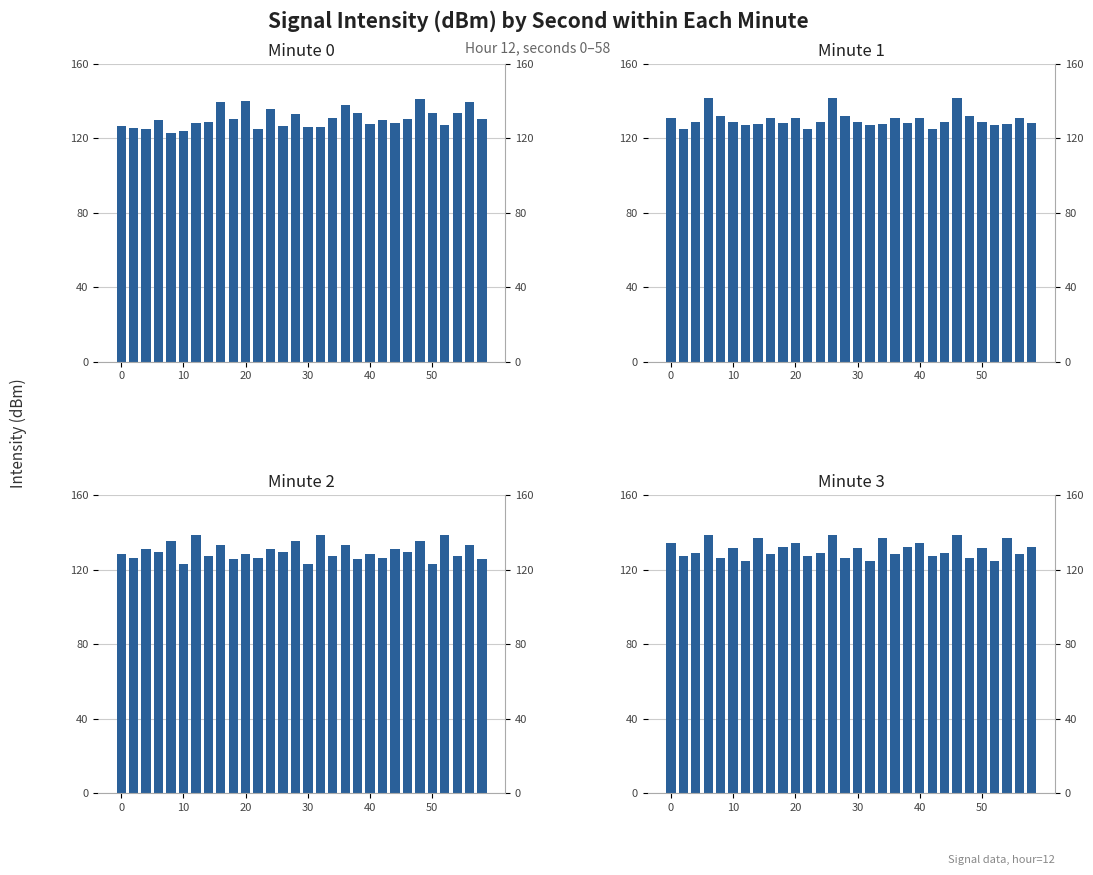

At how many categories does at least one series exceed 127?

30